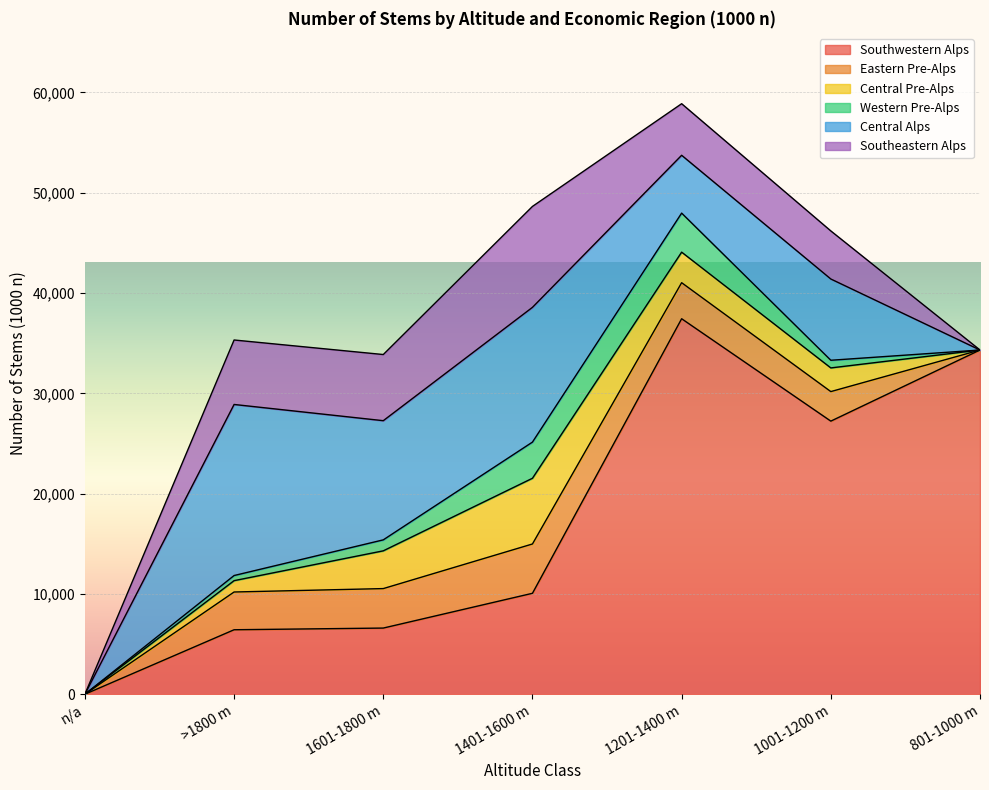

True or false: Central Alps has more than 2 points higher than both neighbors.

True